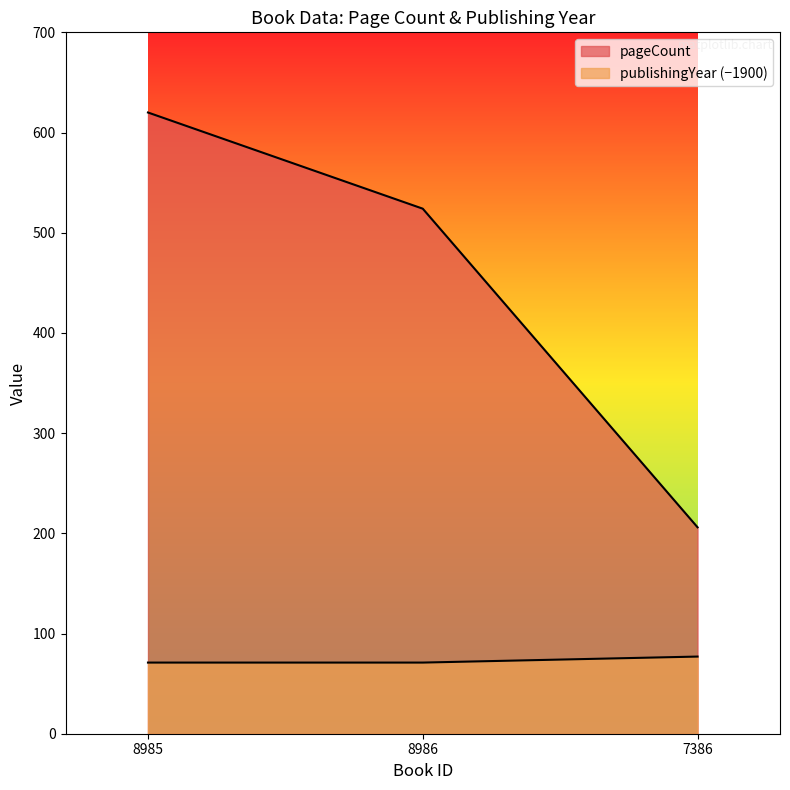

Reading left to right, list all the values displayed in this chart.

pageCount: 8985=620	8986=524	7386=206
publishingYear: 8985=71	8986=71	7386=77